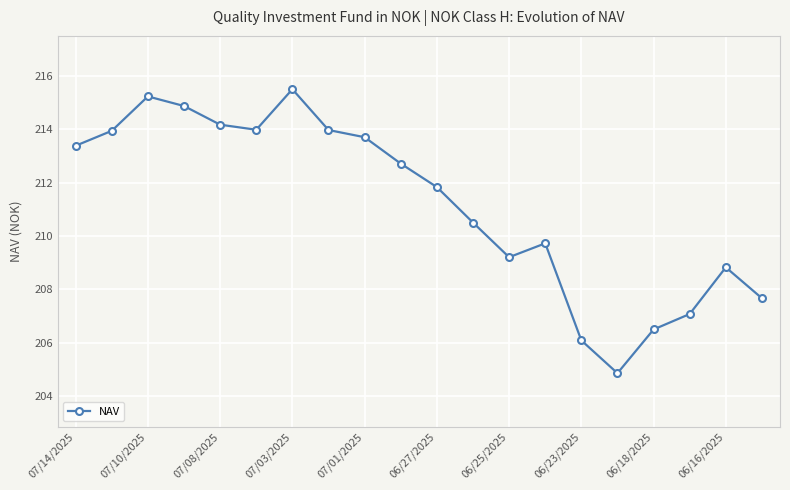

What is the greatest value displayed?

215.5